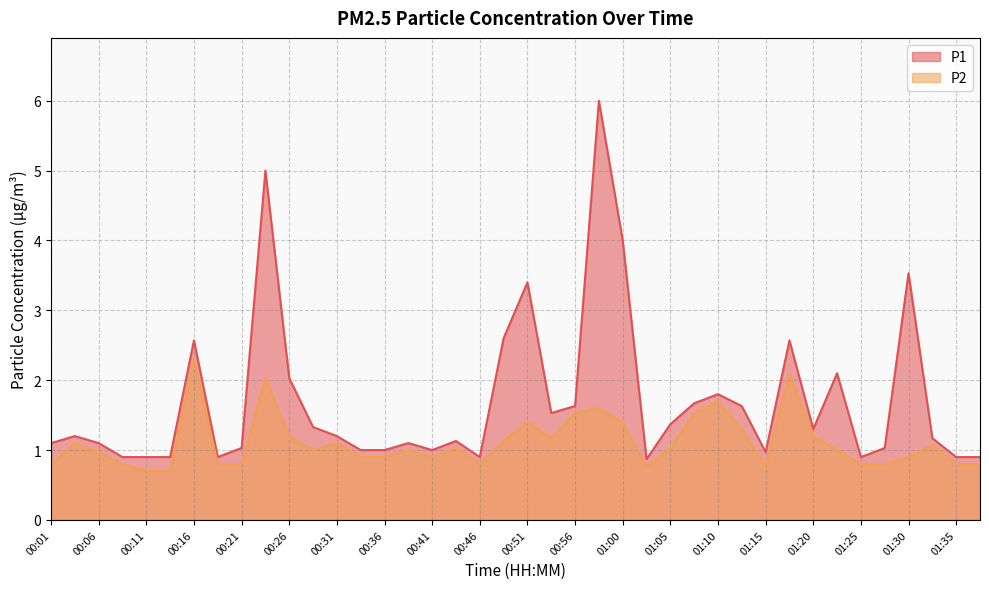

List the series in order of their peak value, lowest first.

P2, P1